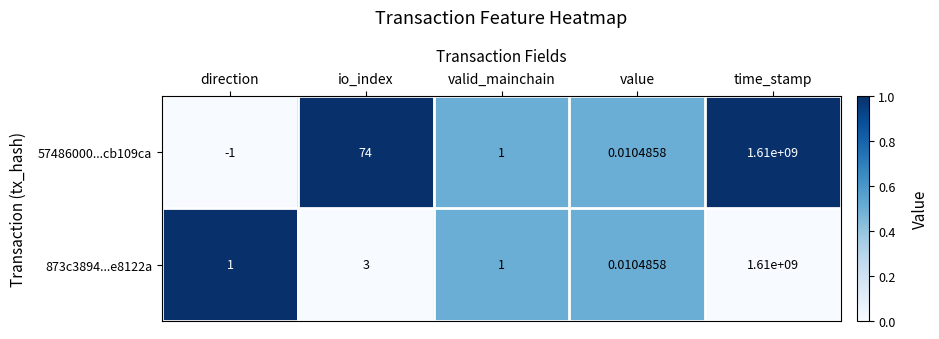

List the labels in order of 57486000...cb109ca value, smallest first.

direction, value, valid_mainchain, io_index, time_stamp